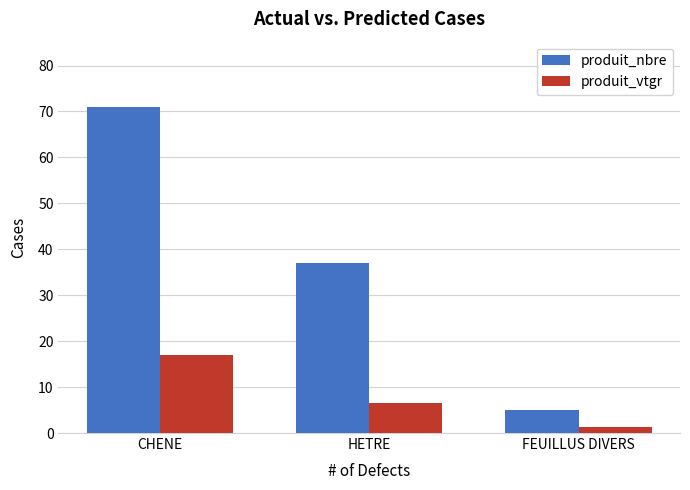

The value of produit_vtgr at CHENE is 17.0. True or false?

True